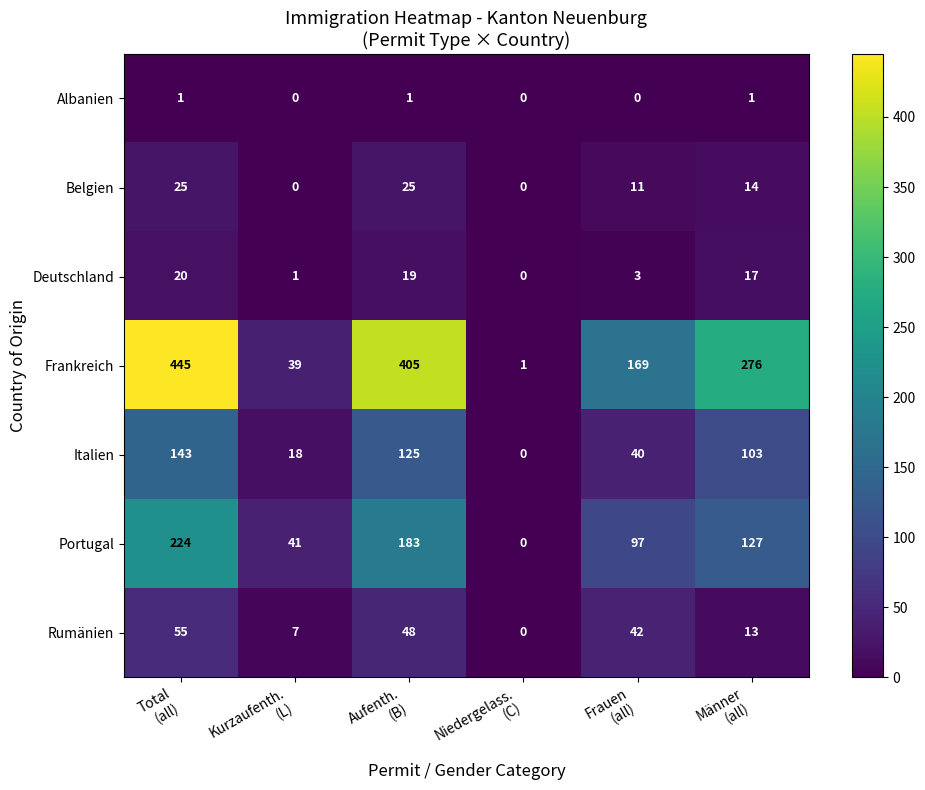

Which series has the widest spread of values?

Frankreich